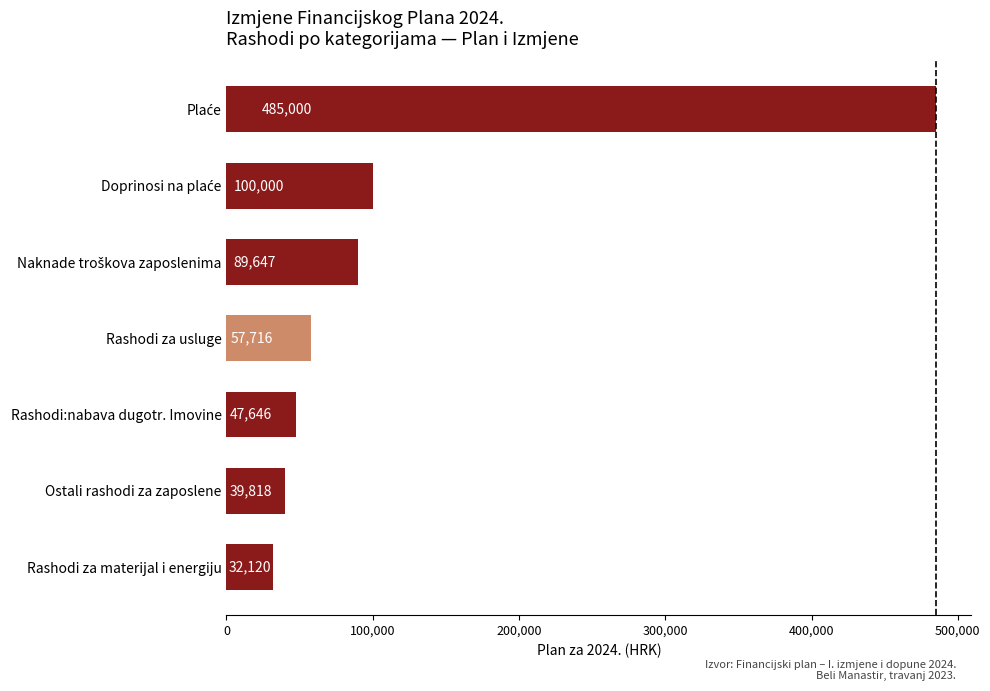

Are the bars horizontal?

Yes